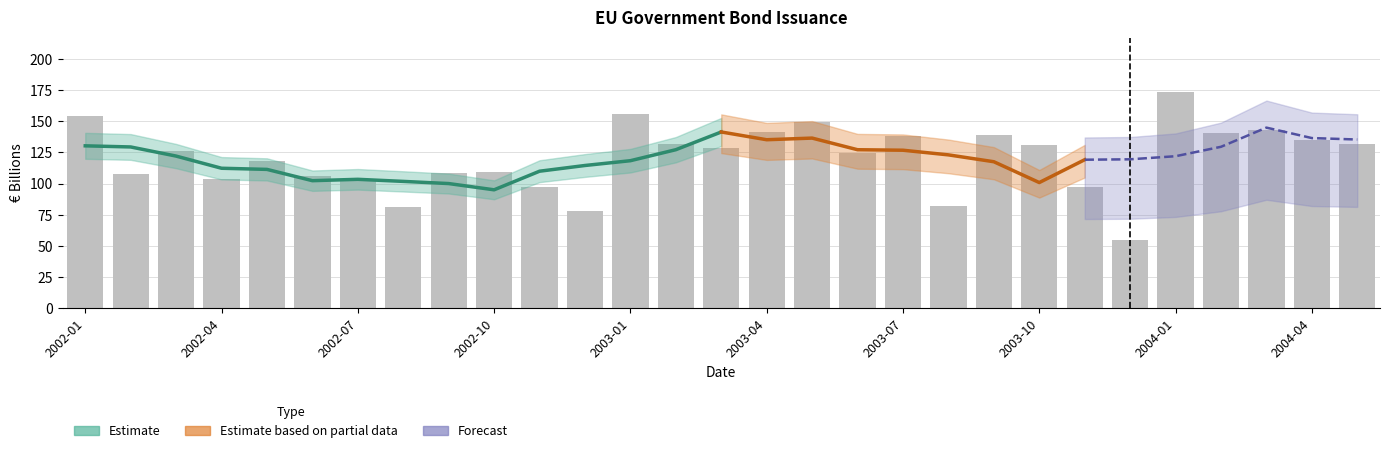

Are the bars horizontal?

No